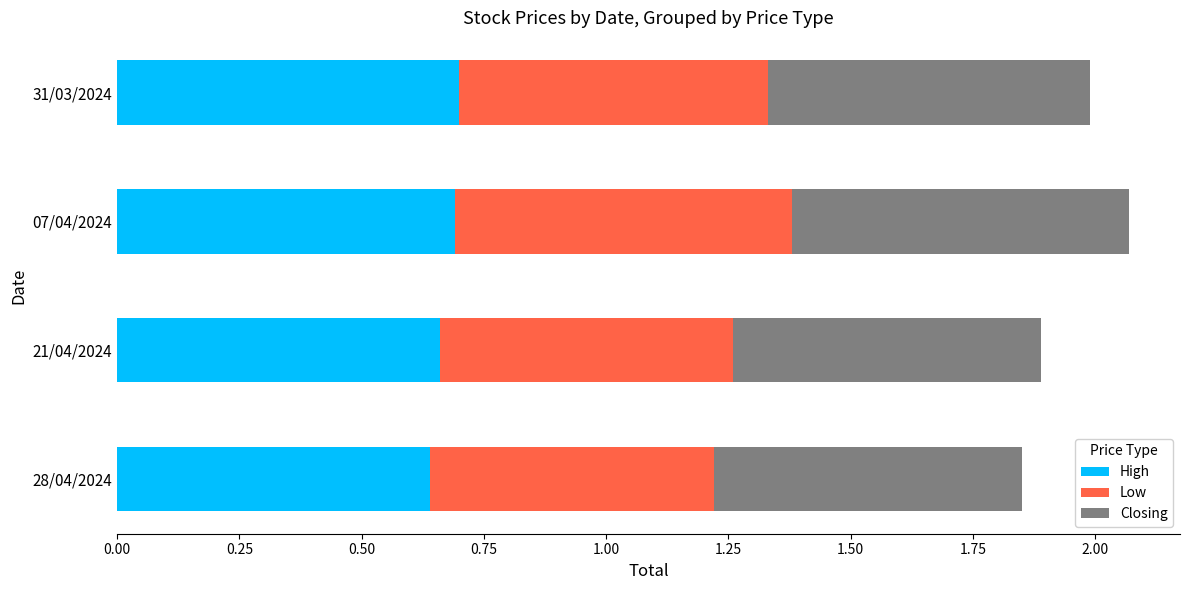

What is the sum of all High values?

2.7